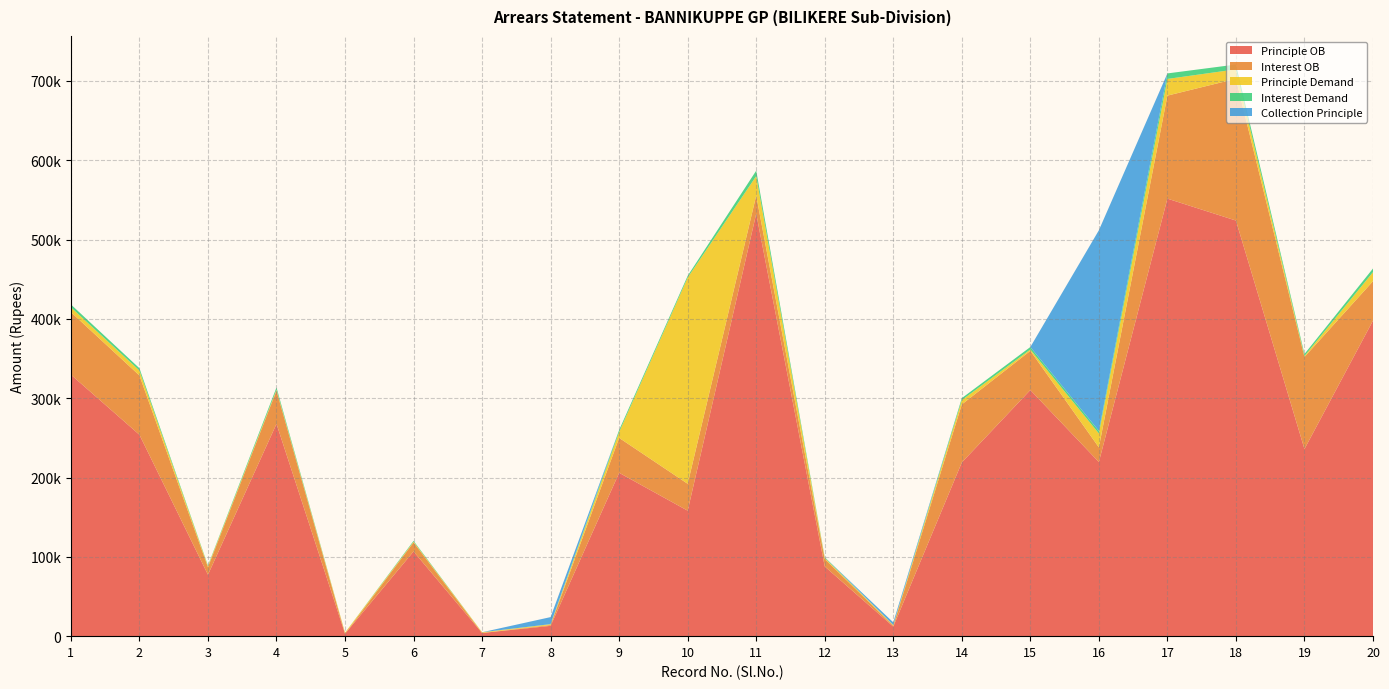

Reading left to right, list all the values displayed in this chart.

Principle OB: 329678.9	253904.8	77438.4	267609.5	3112.8	106796.2	4018.9	13008.9	205929.1	158185.5	532531.0	87855.4	12063.3	218981.5	310295.7	219549.8	551573.1	523920.7	235920.6	397846.5
Interest OB: 78823.1	74724.2	9553.6	41949.5	10.2	11443.8	51.1	1040.1	43999.8	33898.5	22893.0	9422.6	1071.7	73191.6	49399.3	18461.2	129858.9	178720.3	116024.4	49655.5
Principle Demand: 6063.6	6215.2	1273.1	1273.0	1273.0	849.1	848.9	970.9	7433.2	259973.5	24568.6	1273.4	848.5	5406.4	1649.8	17520.7	21022.3	11896.0	1272.8	11384.7
Interest Demand: 3595.4	2908.8	795.9	2670.0	25.0	1063.9	36.1	156.1	2534.8	2194.5	6846.4	876.6	116.5	2482.6	3168.2	3231.3	6957.7	6077.0	2483.2	4608.3
Collection Principle: 0.0	0.0	0.0	0.0	0.0	0.0	0.0	8860.9	0.0	0.0	0.0	0.0	3299.3	0.0	0.0	252916.5	0.0	0.0	0.0	0.0